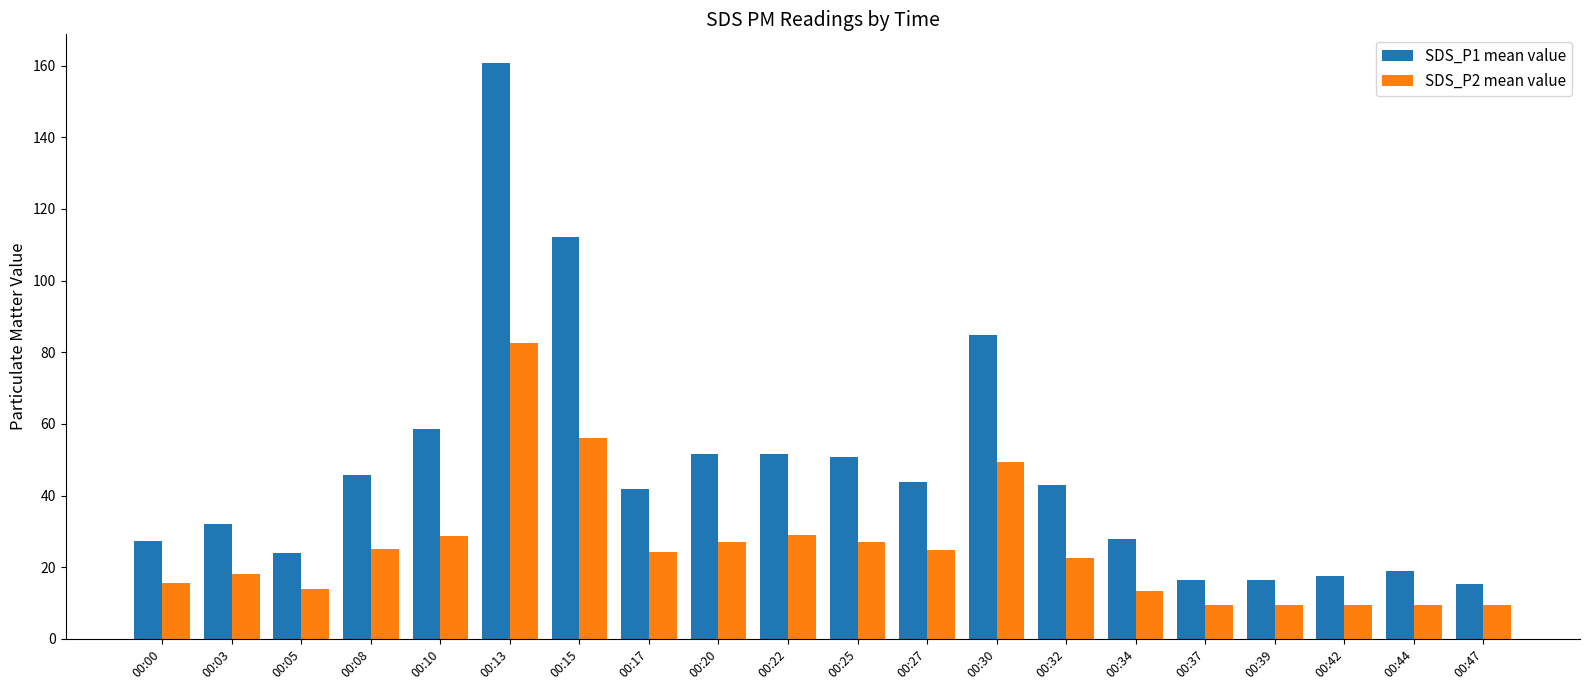

Which series has the widest spread of values?

SDS_P1 mean value